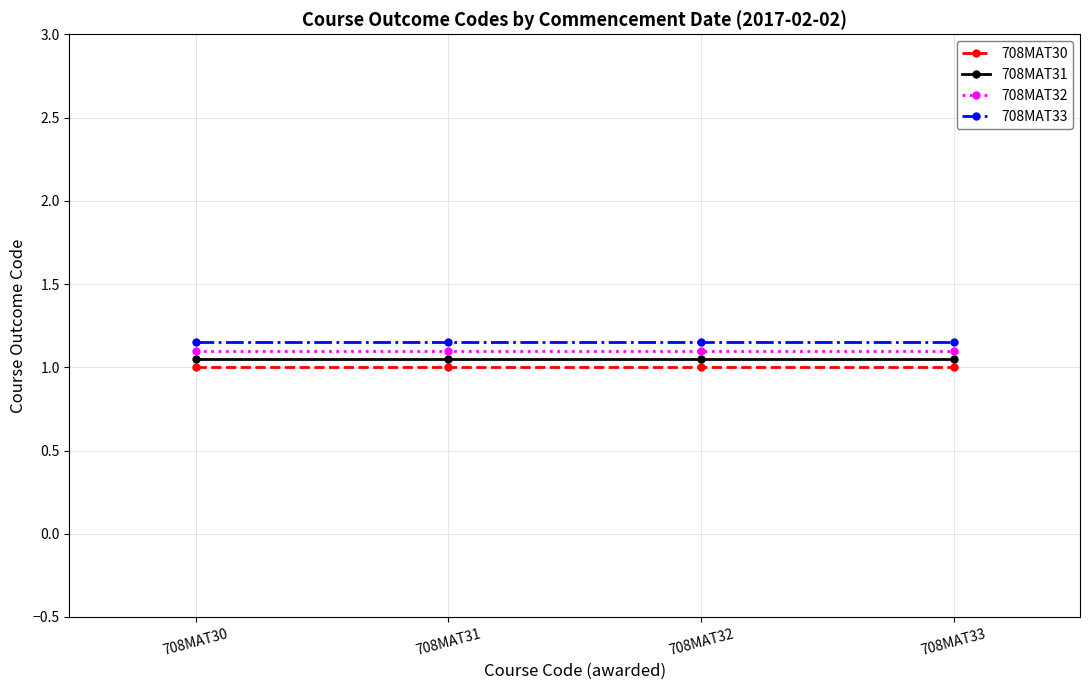

True or false: 708MAT31 and 708MAT32 intersect in this chart.

False